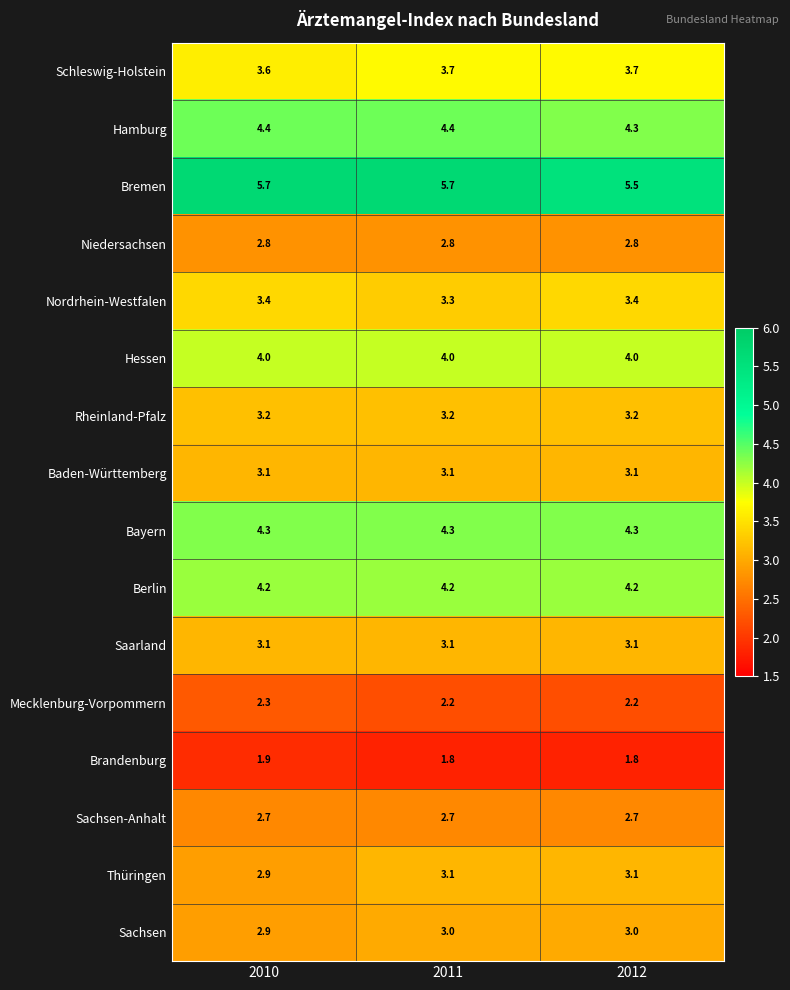

What is the total value across all series at 2012?

54.4